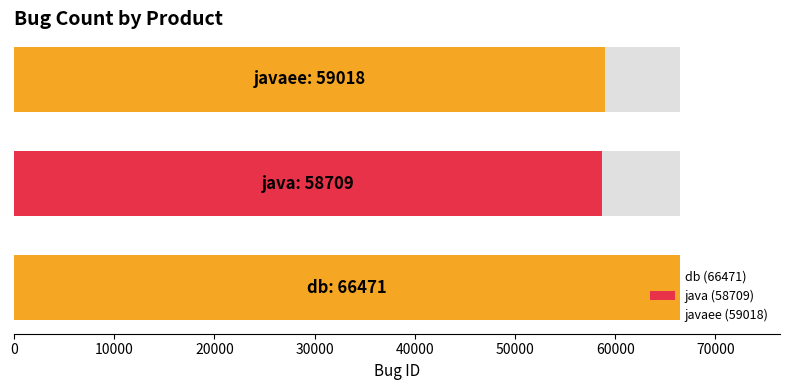

Count the number of data series in this chart.

1